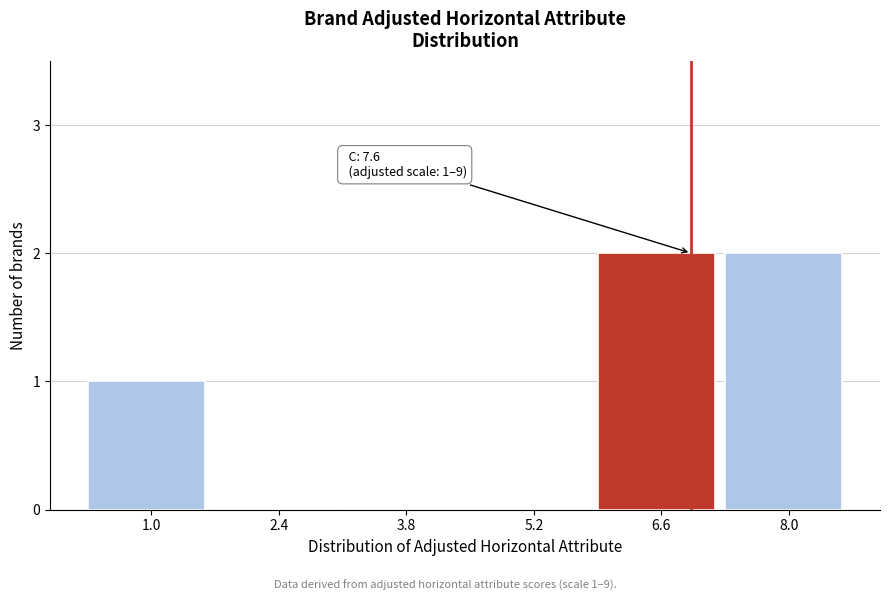

Reading right to left, what are all the values shown in this chart?

8.0=2	6.6=2	5.2=0	3.8=0	2.4=0	1.0=1